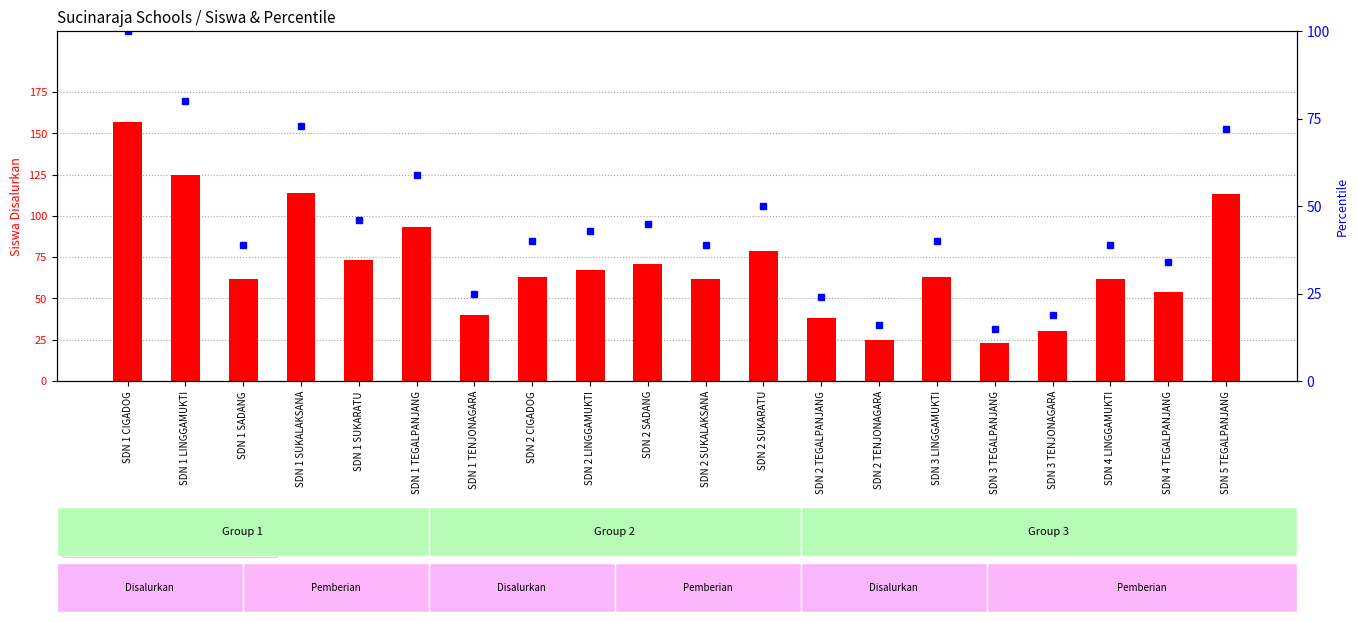

What is the minimum value shown in the chart?

15